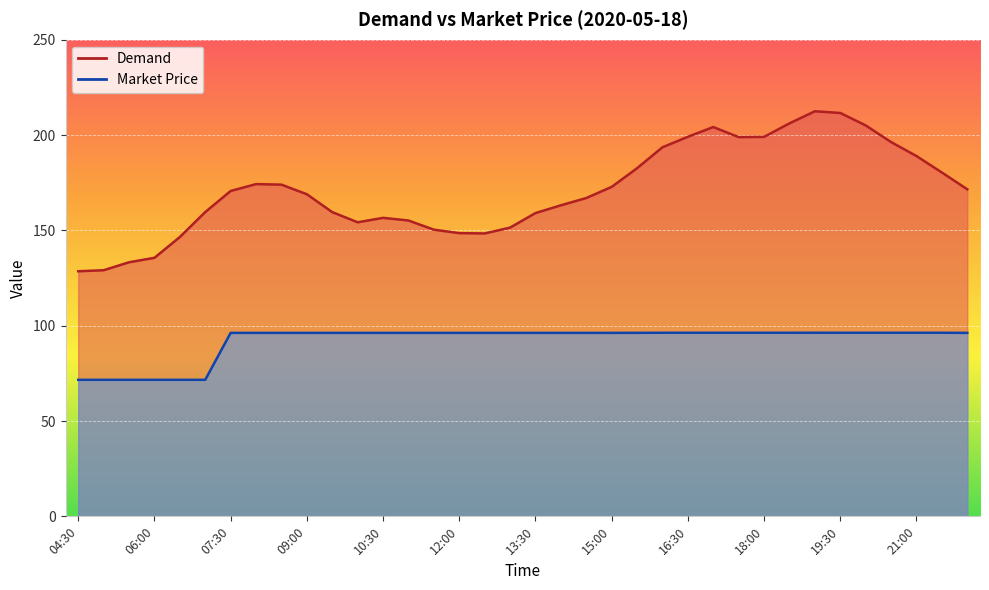

What is the average value of the Market Price series?

92.2